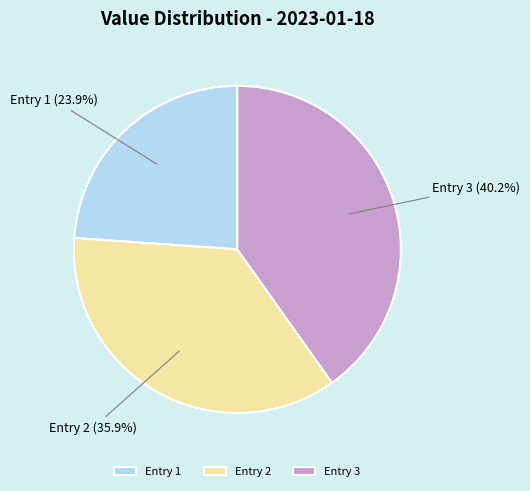

Does any single category account for the majority?

No